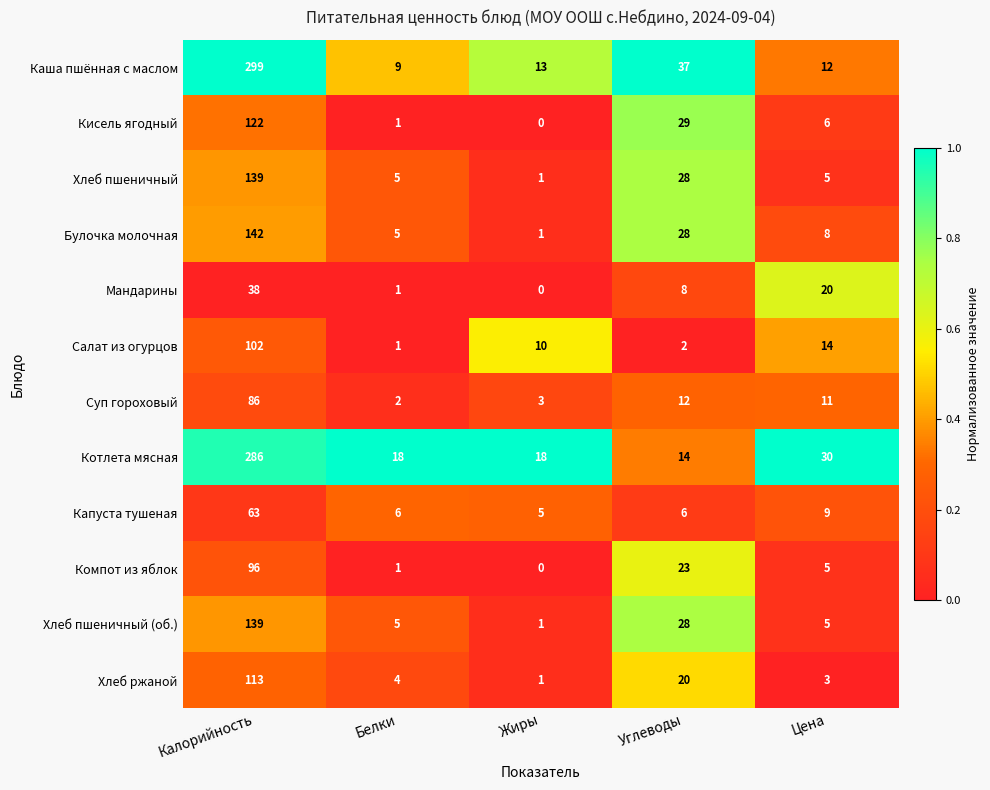

What is the maximum value for Хлеб пшеничный?

139